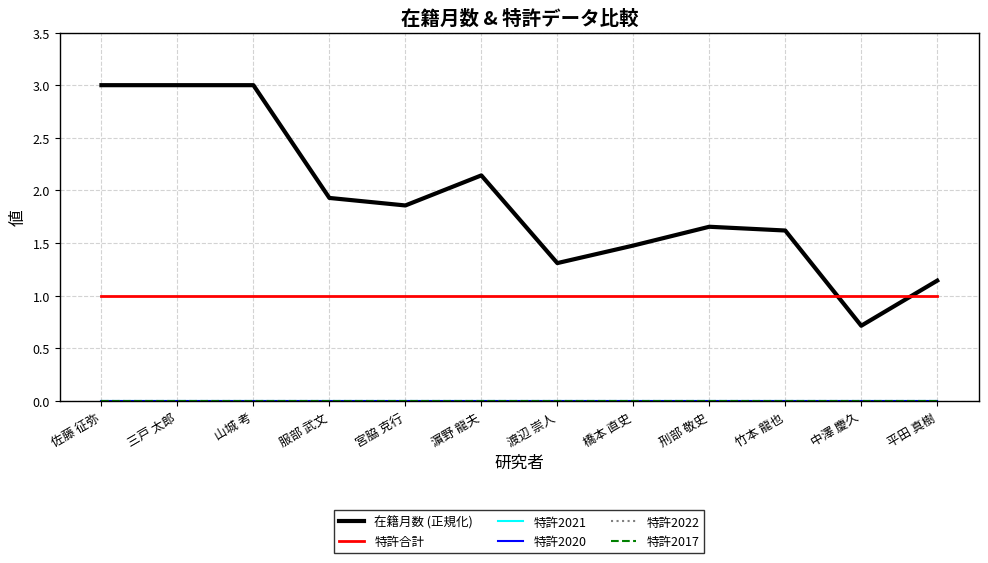

In 在籍月数 (正規化), how many points are lower than both neighbors (excluding endpoints)?

3